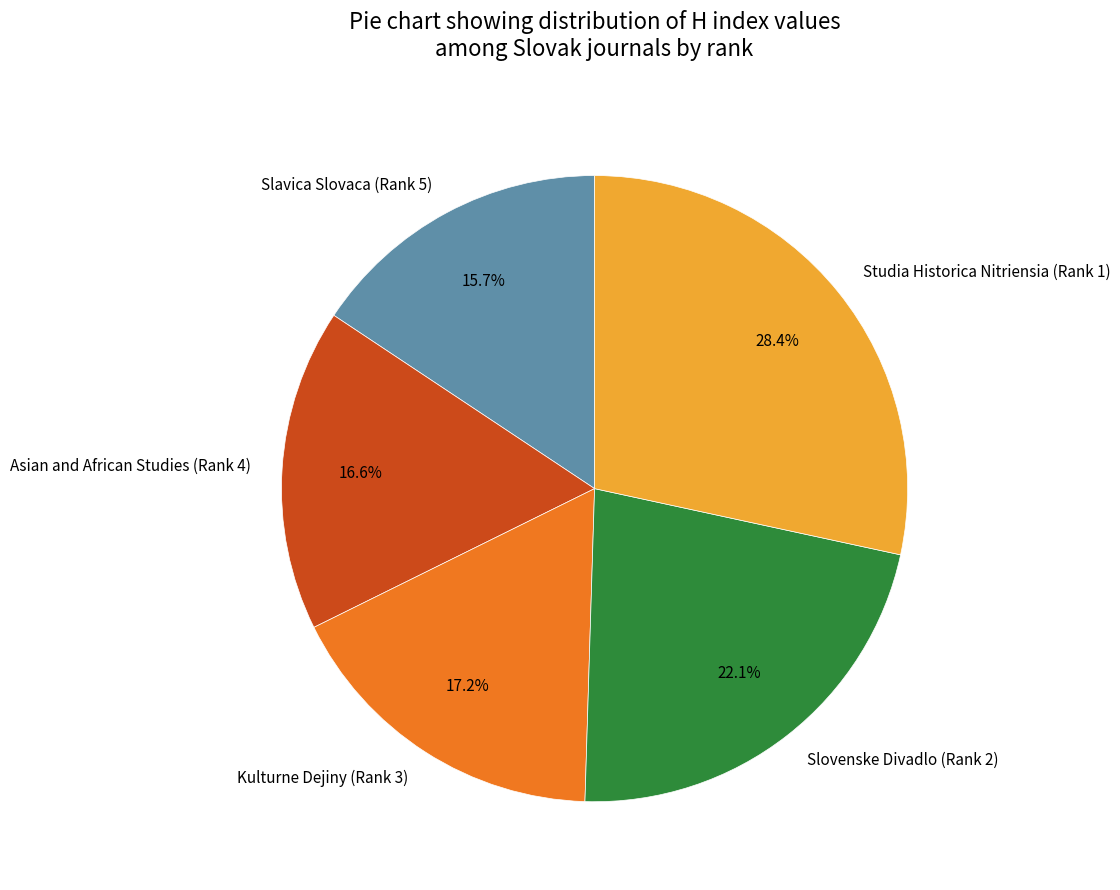

To the nearest percent, what is the difference between the largest and smallest slice percentages?

13%